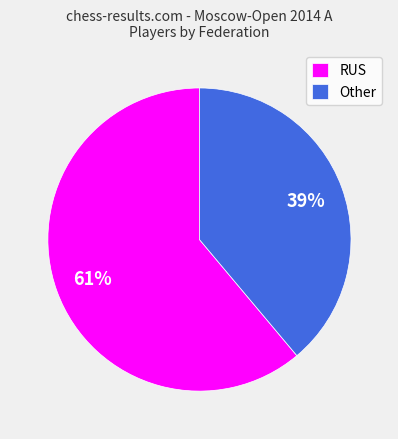

To the nearest percent, what is the difference between the largest and smallest slice percentages?

22%